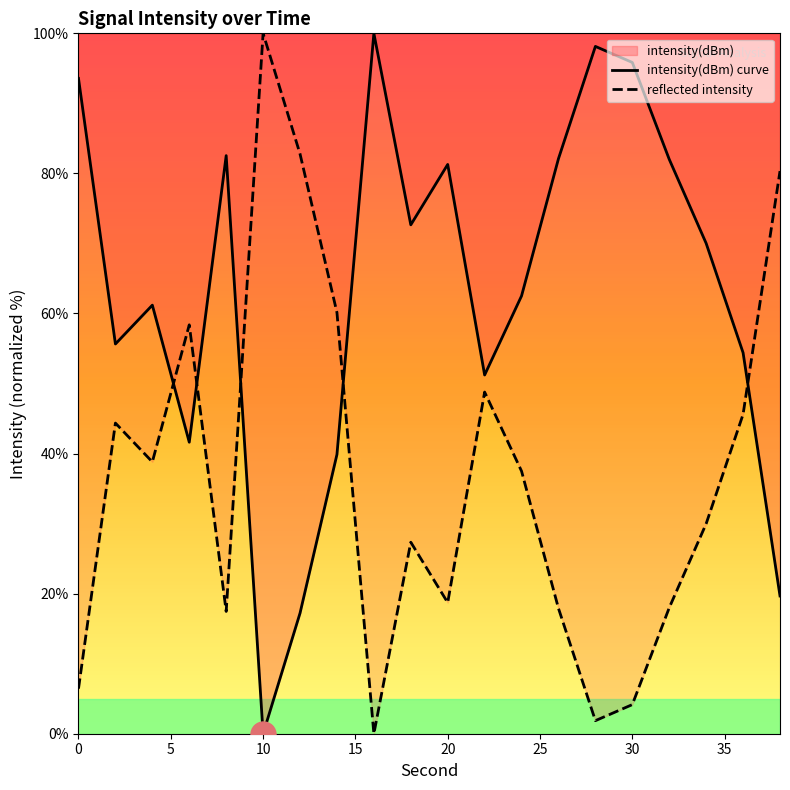

Rank the series by their average value, from highest to lowest.

intensity(dBm) curve, reflected intensity